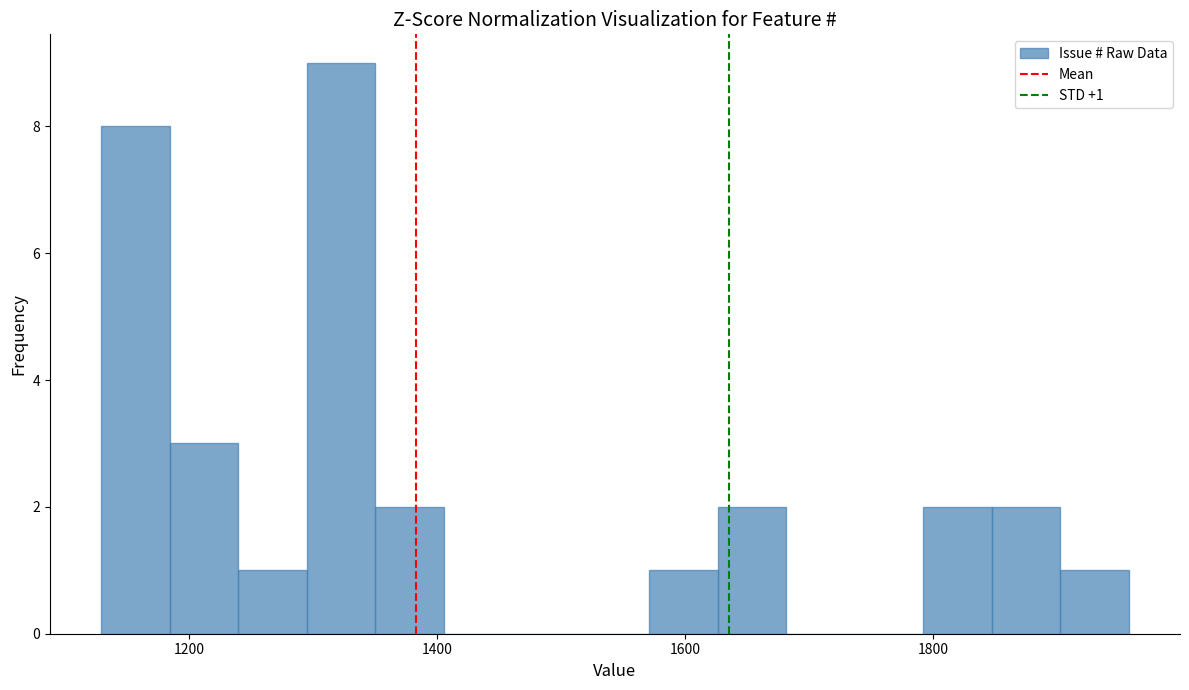

Read against the x-axis, roughly where is the centre of the tallest bar?

1320